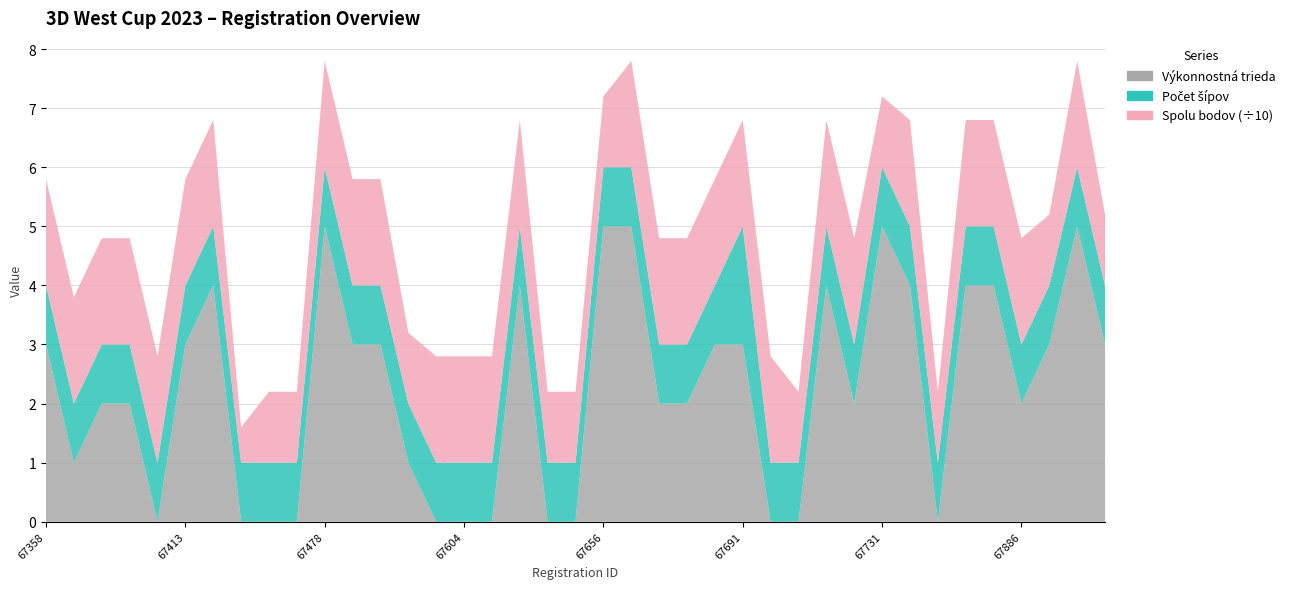

Reading left to right, list all the values displayed in this chart.

Výkonnostná trieda: 67358=3	67378=1	67383=2	67384=2	67408=0	67413=3	67420=4	67421=0	67447=0	67468=0	67478=5	67514=3	67550=3	67551=1	67585=0	67604=0	67605=0	67649=4	67654=0	67655=0	67656=5	67658=5	67664=2	67665=2	67668=3	67691=3	67707=0	67709=0	67710=4	67716=2	67731=5	67764=4	67778=0	67819=4	67835=4	67886=2	67925=3	67926=5	67938=3
Počet šípov: 67358=1	67378=1	67383=1	67384=1	67408=1	67413=1	67420=1	67421=1	67447=1	67468=1	67478=1	67514=1	67550=1	67551=1	67585=1	67604=1	67605=1	67649=1	67654=1	67655=1	67656=1	67658=1	67664=1	67665=1	67668=1	67691=2	67707=1	67709=1	67710=1	67716=1	67731=1	67764=1	67778=1	67819=1	67835=1	67886=1	67925=1	67926=1	67938=1
Spolu bodov: 67358=18	67378=18	67383=18	67384=18	67408=18	67413=18	67420=18	67421=6	67447=12	67468=12	67478=18	67514=18	67550=18	67551=12	67585=18	67604=18	67605=18	67649=18	67654=12	67655=12	67656=12	67658=18	67664=18	67665=18	67668=18	67691=18	67707=18	67709=12	67710=18	67716=18	67731=12	67764=18	67778=12	67819=18	67835=18	67886=18	67925=12	67926=18	67938=12